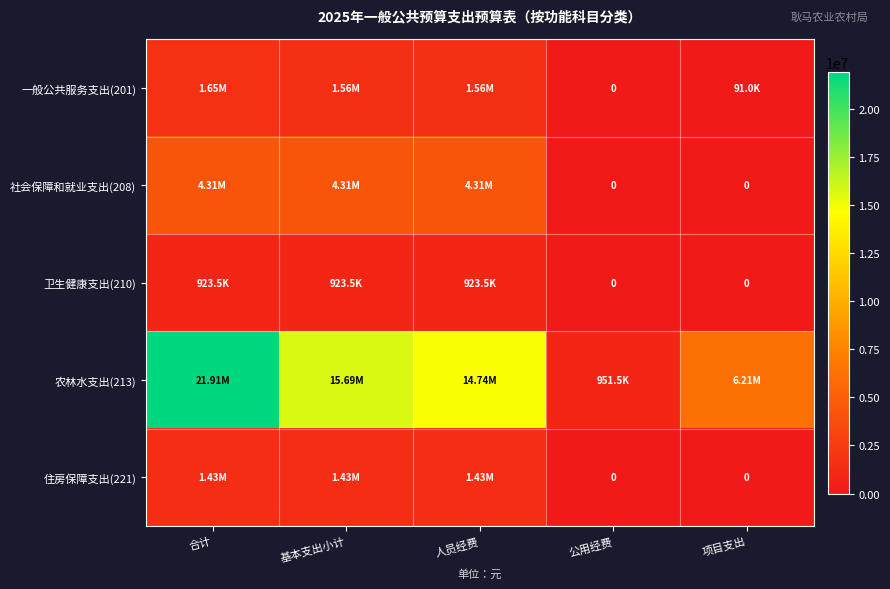

Between 合计 and 公用经费, which series saw the biggest shift?

农林水支出(213)